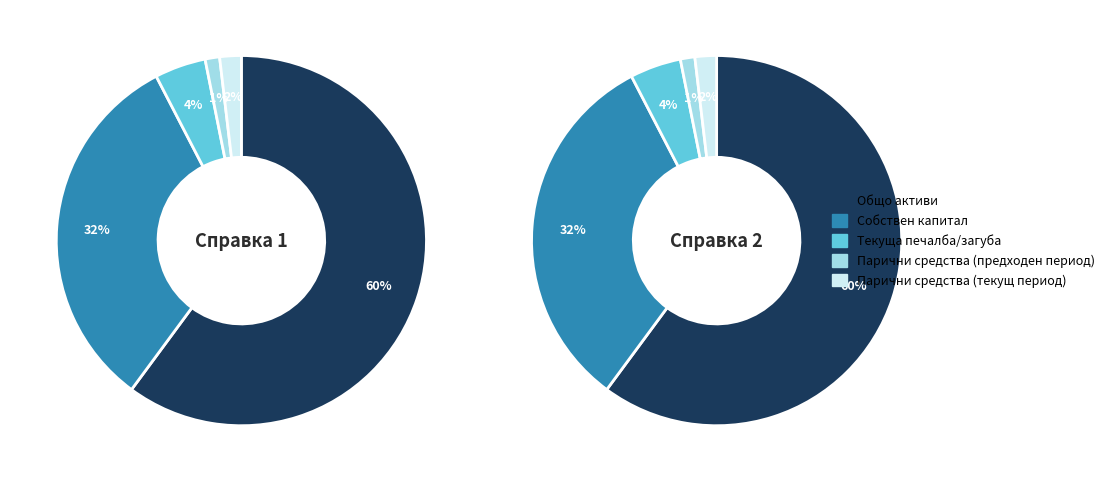

What is the change in value from Общо активи to Собствен капитал?

-558003